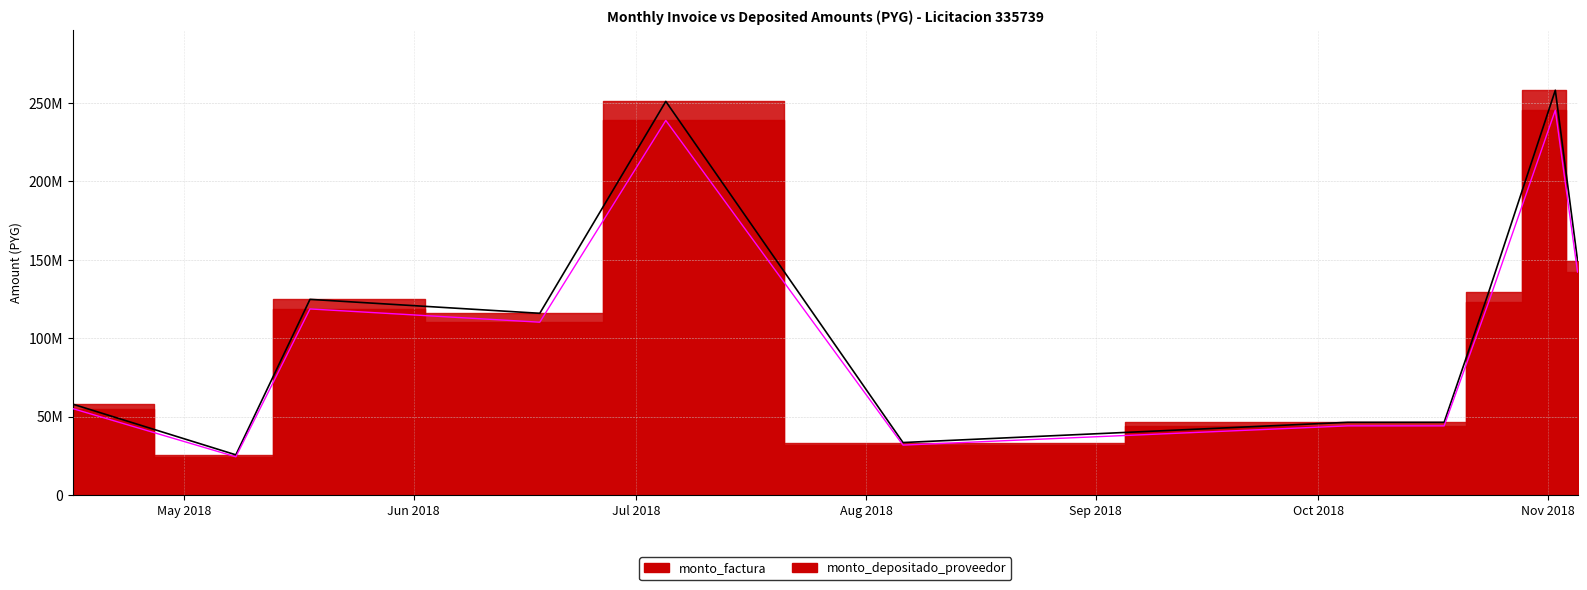

Reading right to left, extract all data points from this chart.

monto_factura: 2018-11-05=149450000	2018-11-02=258100000	2018-10-24=129200000	2018-10-18=46300000	2018-10-05=46300000	2018-08-06=33400000	2018-07-05=250990000	2018-06-18=115830000	2018-05-18=124720000	2018-05-08=25554500	2018-04-16=57875500
monto_depositado_proveedor: 2018-11-05=142124232	2018-11-02=245399389	2018-10-24=122866852	2018-10-18=44030459	2018-10-05=44030459	2018-08-06=31762792	2018-07-05=238840926	2018-06-18=110152224	2018-05-18=118606452	2018-05-08=24301865	2018-04-16=55038549